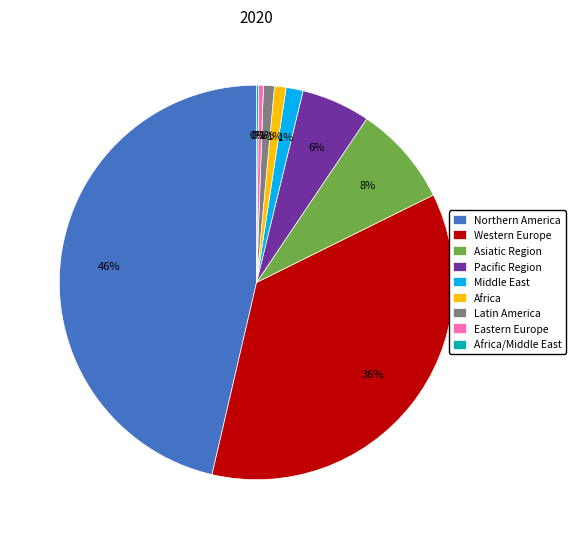

To the nearest percent, what is the average slice percentage?

11%